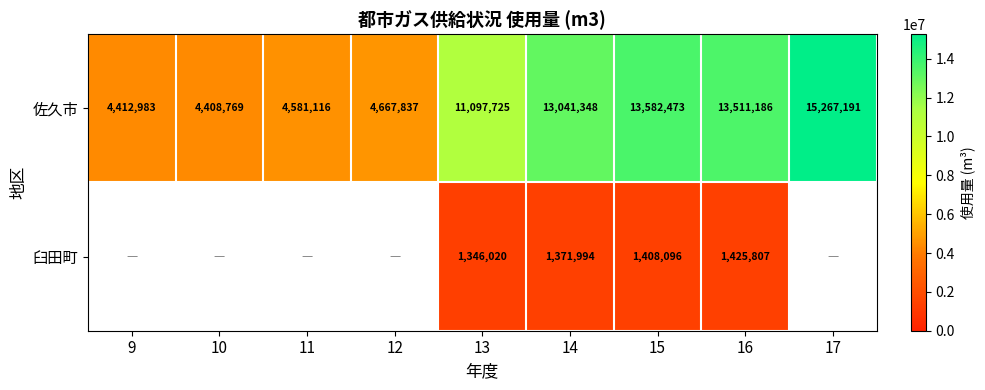

At how many categories does at least one series exceed 12303924?

4